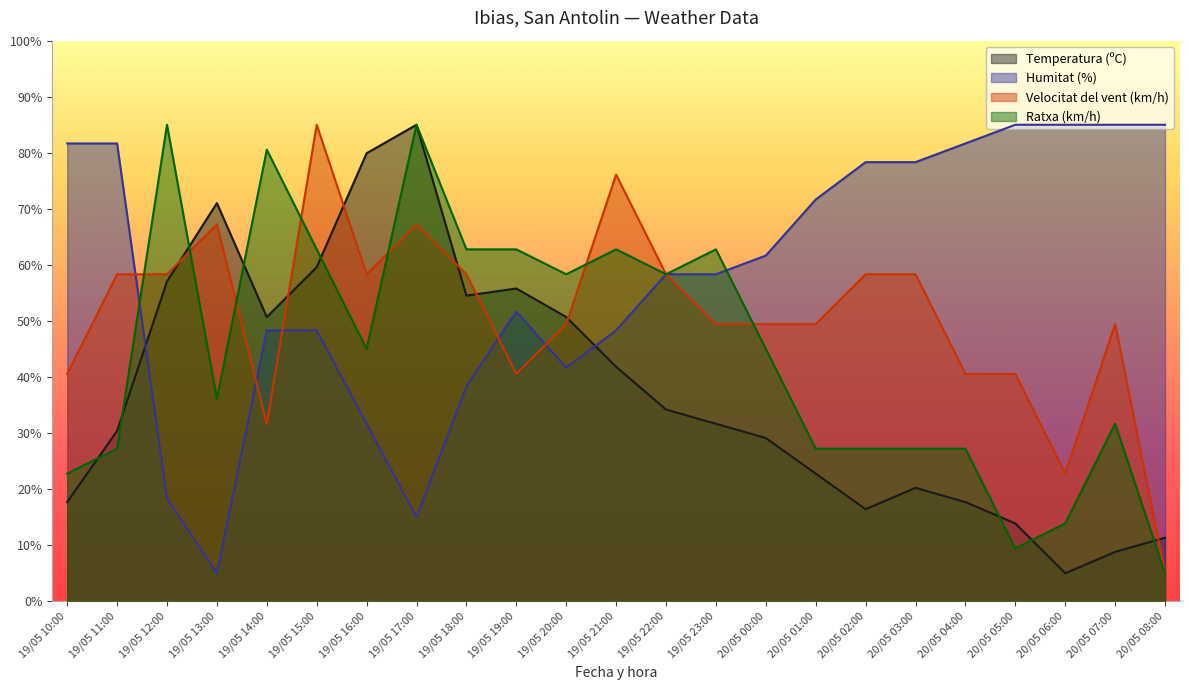

Does the chart have visible grid lines?

No